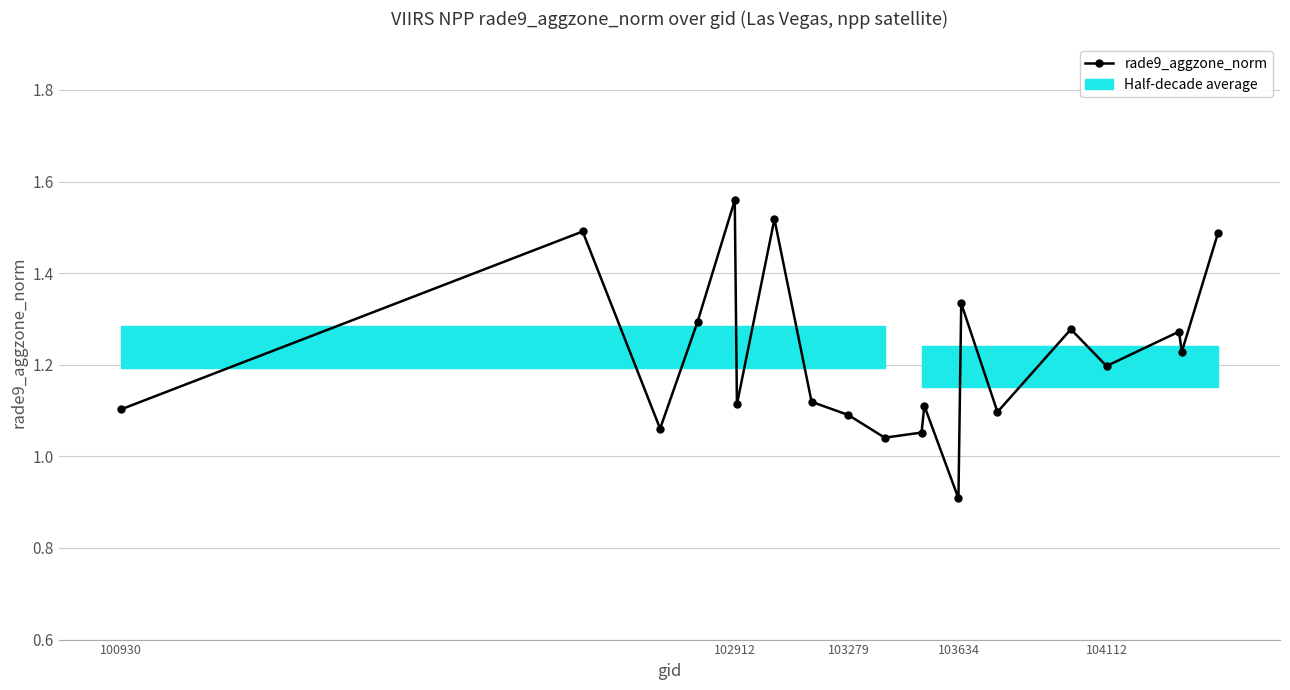

What is the sum of all values?

24.4